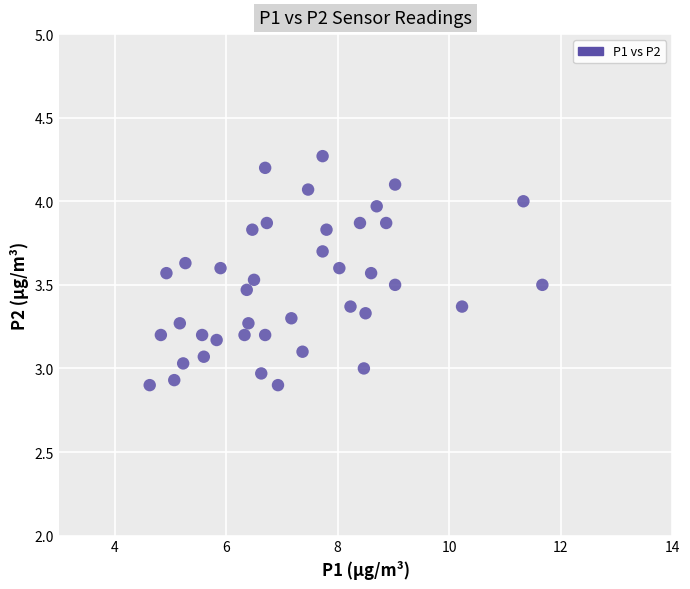

What is the range of X values (max minus min)?

7.0